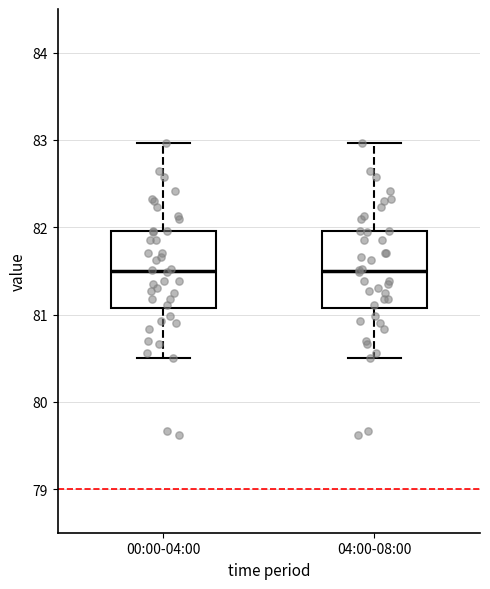

Reading left to right, transcribe this box plot: for each box, give where its median line is, the range the box spans, and where its two whiskers end, as read against the y-axis. The values are not printed on the chart, so give them approximately, as read against the axis.

00:00-04:00: median 81.5, box 81.1 to 82.0, whiskers 80.5 to 83.0
04:00-08:00: median 81.5, box 81.1 to 82.0, whiskers 80.5 to 83.0